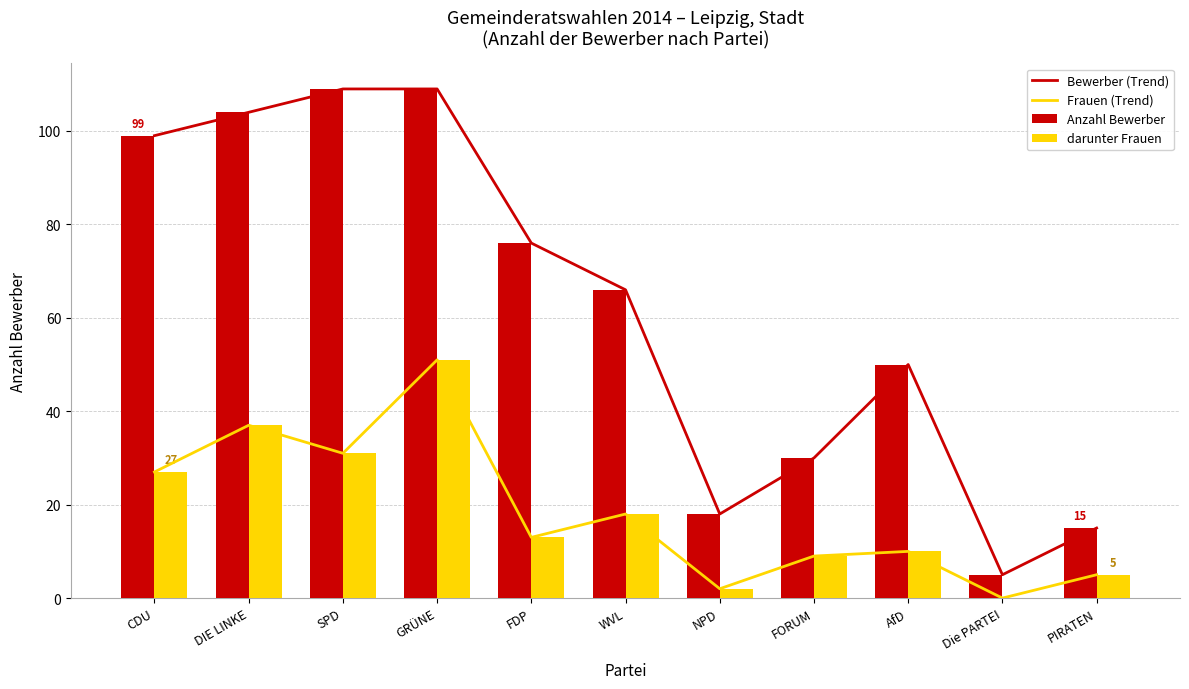

Is the value of darunter Frauen at FORUM greater than the value of Anzahl Bewerber at FORUM?

No